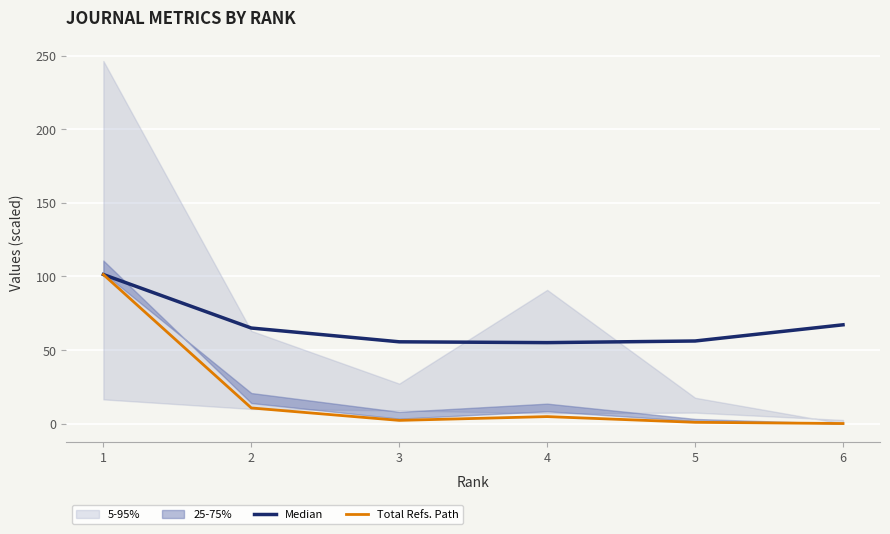

How many categories are shown in the chart?

6